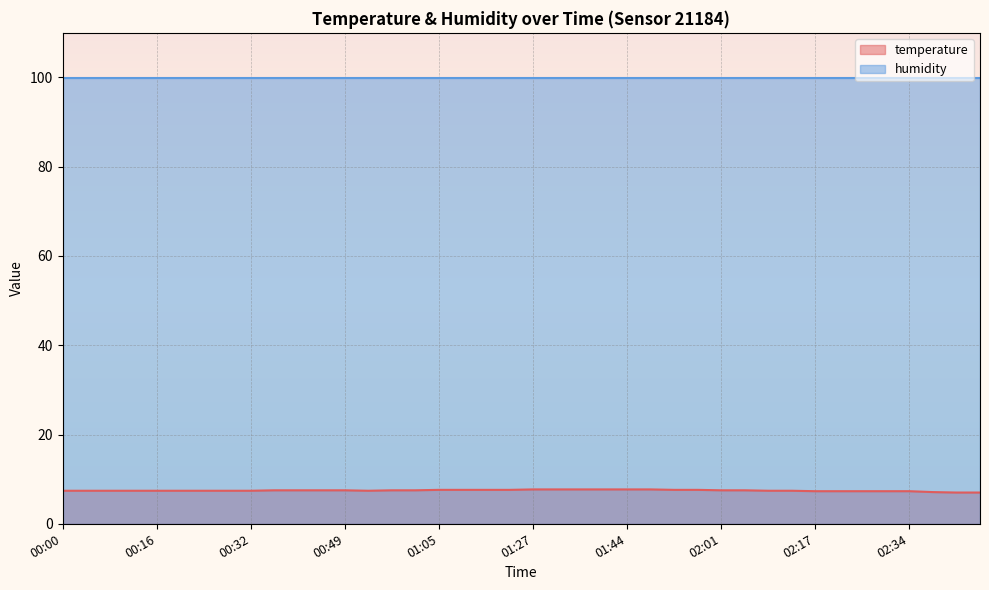

What is the smallest value displayed?

7.0